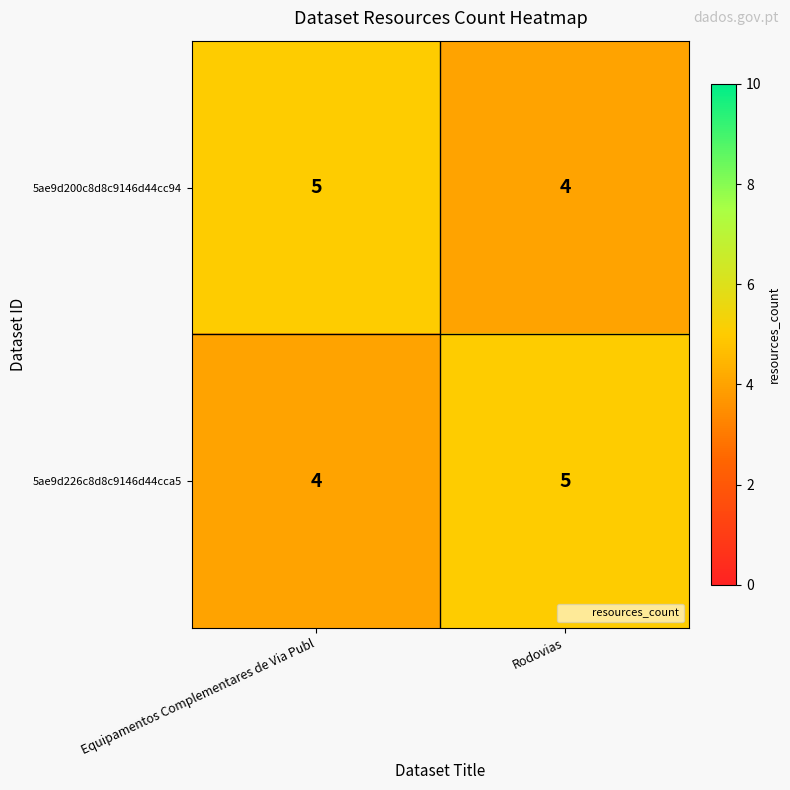

What is the sum of the 5ae9d226c8d8c9146d44cca5 values at Rodovias and Equipamentos Complementares de Via Publ?

9